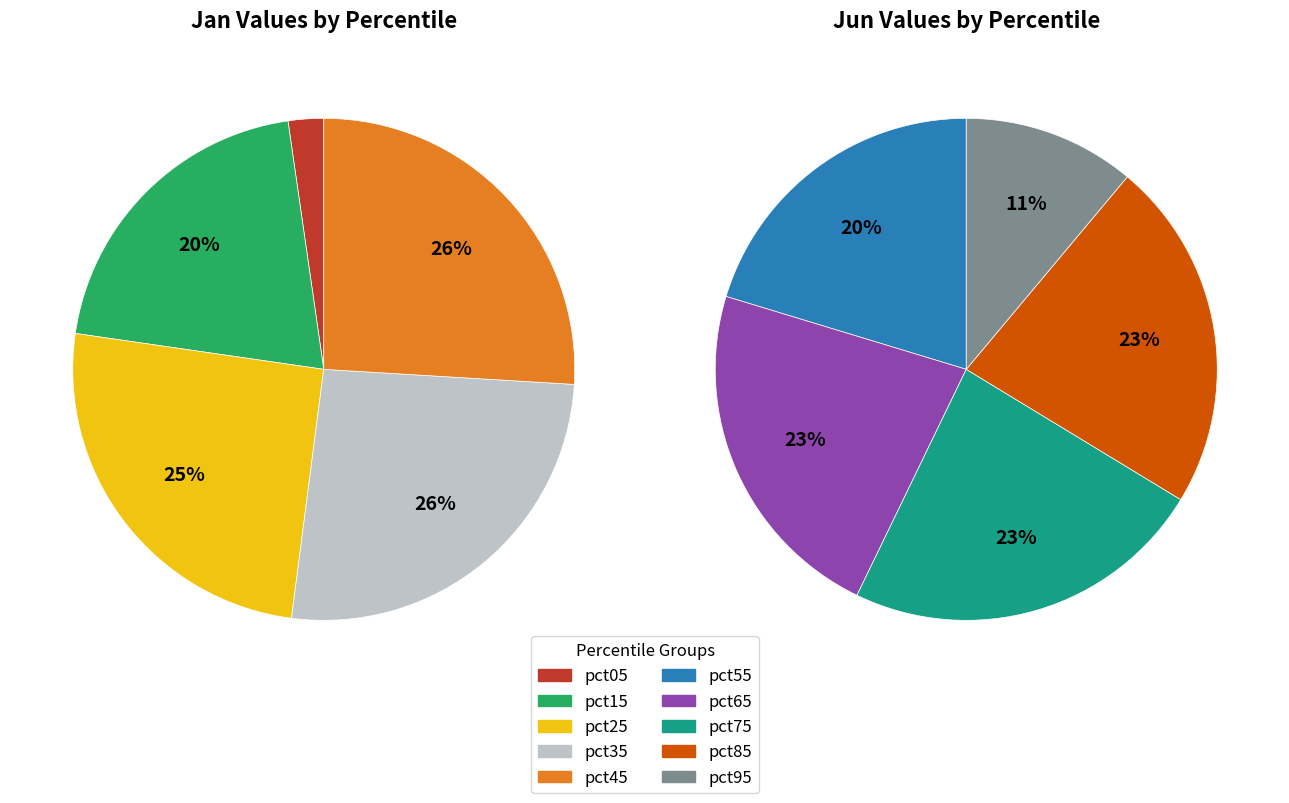

The 9 slice represents 25% of the pie. True or false?

False